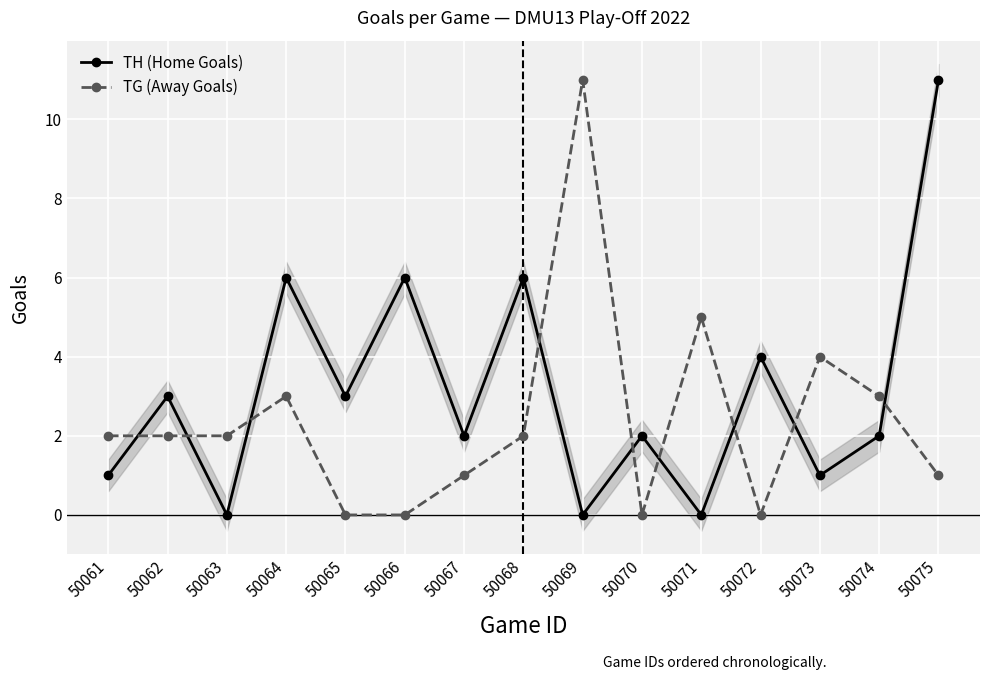

Where is the first local maximum for TH (Home Goals)?

50062